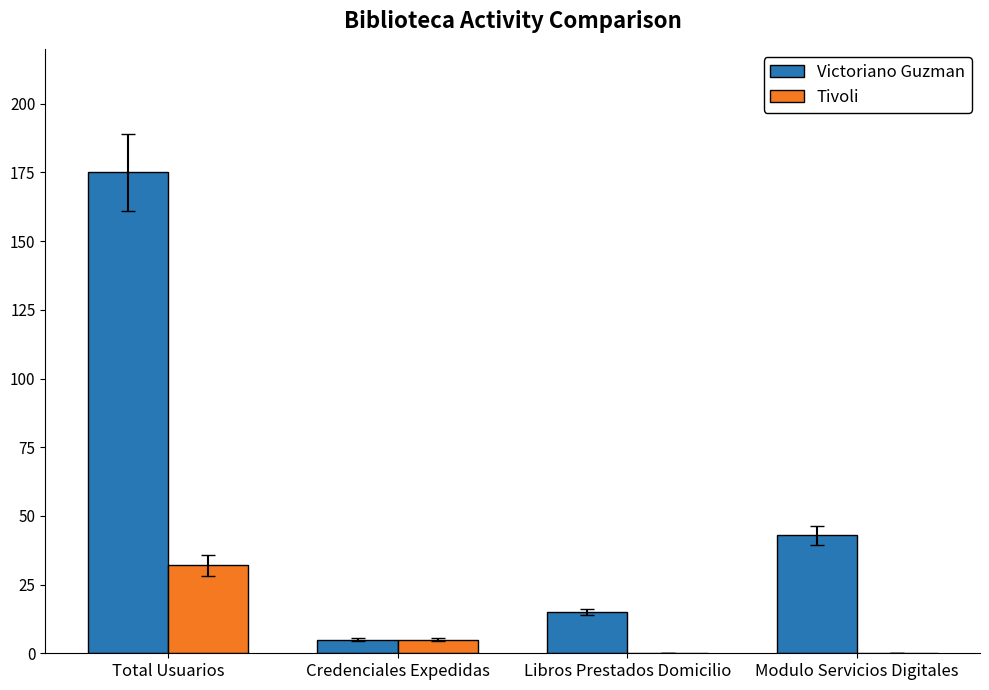

True or false: Victoriano Guzman has a value of 43 at Modulo Servicios Digitales.

True